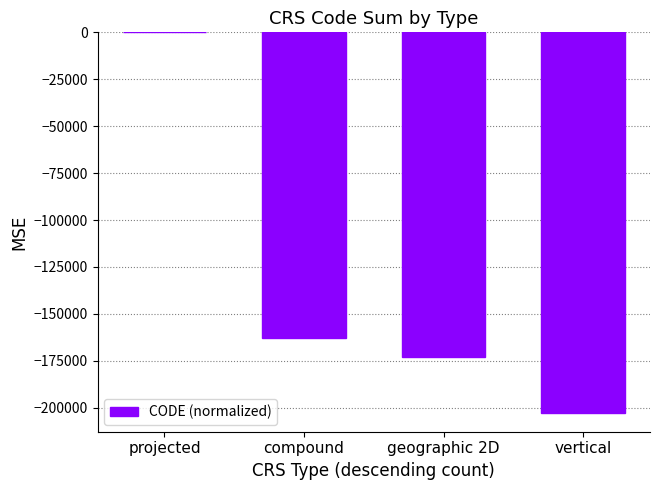

Which label corresponds to the largest value in the chart?

projected